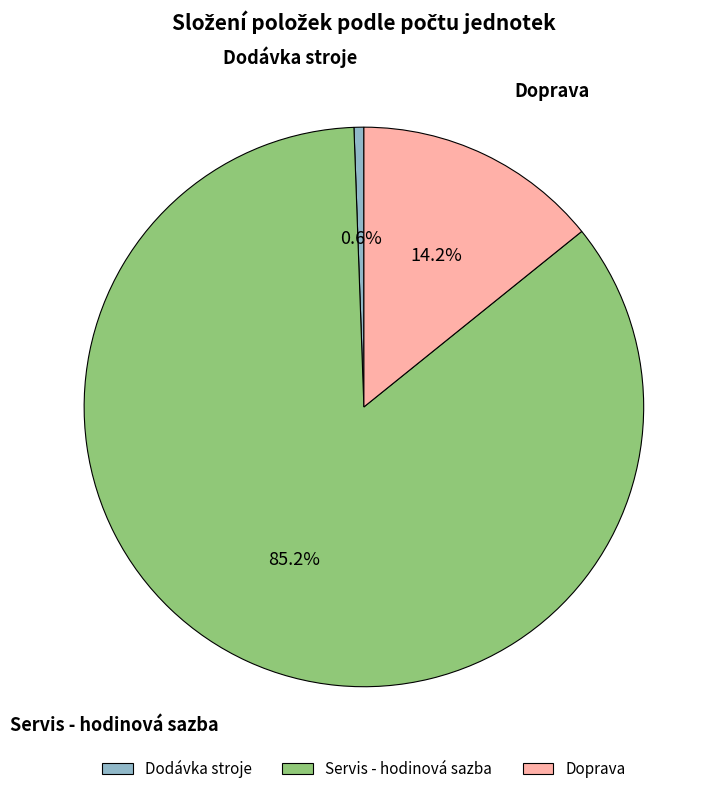

Does Servis - hodinová sazba account for over 50% of the chart?

Yes